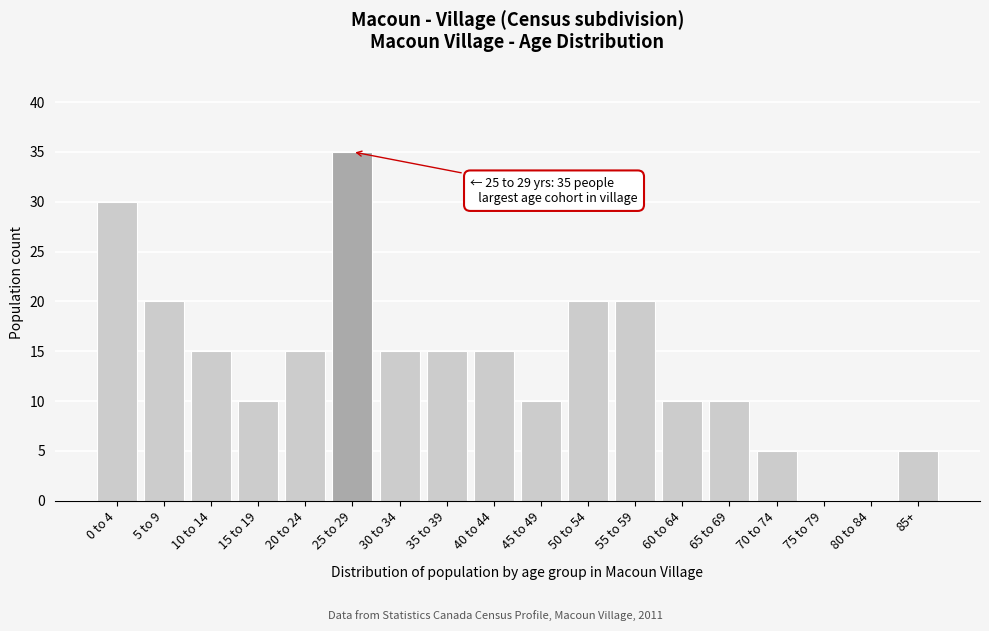

Reading left to right, what are all the values shown in this chart?

0 to 4=30	5 to 9=20	10 to 14=15	15 to 19=10	20 to 24=15	25 to 29=35	30 to 34=15	35 to 39=15	40 to 44=15	45 to 49=10	50 to 54=20	55 to 59=20	60 to 64=10	65 to 69=10	70 to 74=5	75 to 79=0	80 to 84=0	85+=5